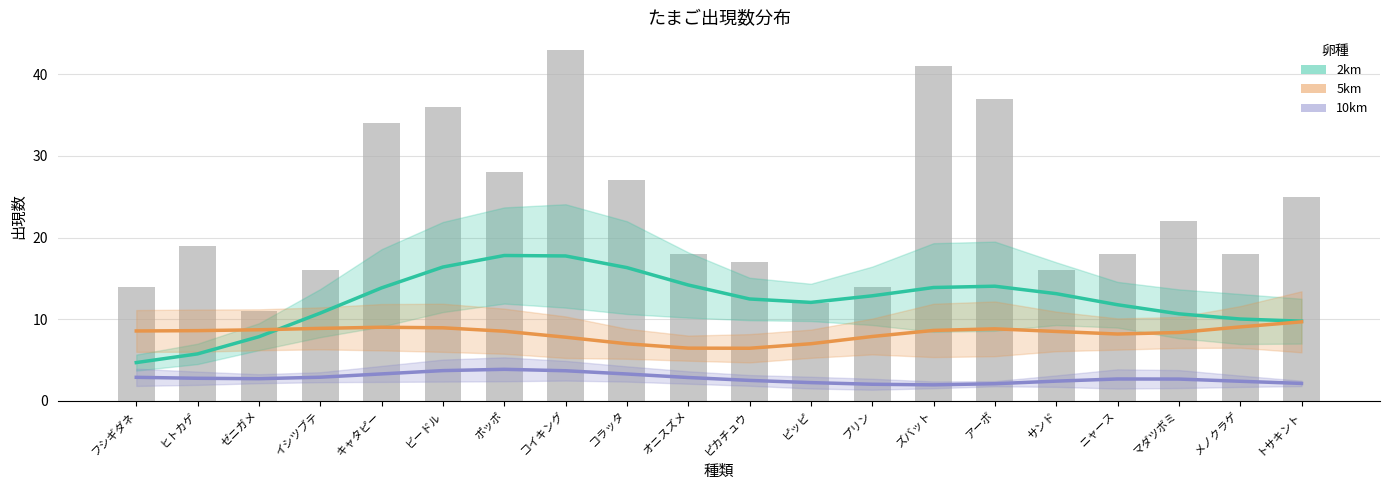

Rank the series by their average value, from lowest to highest.

10km, 5km, 2km